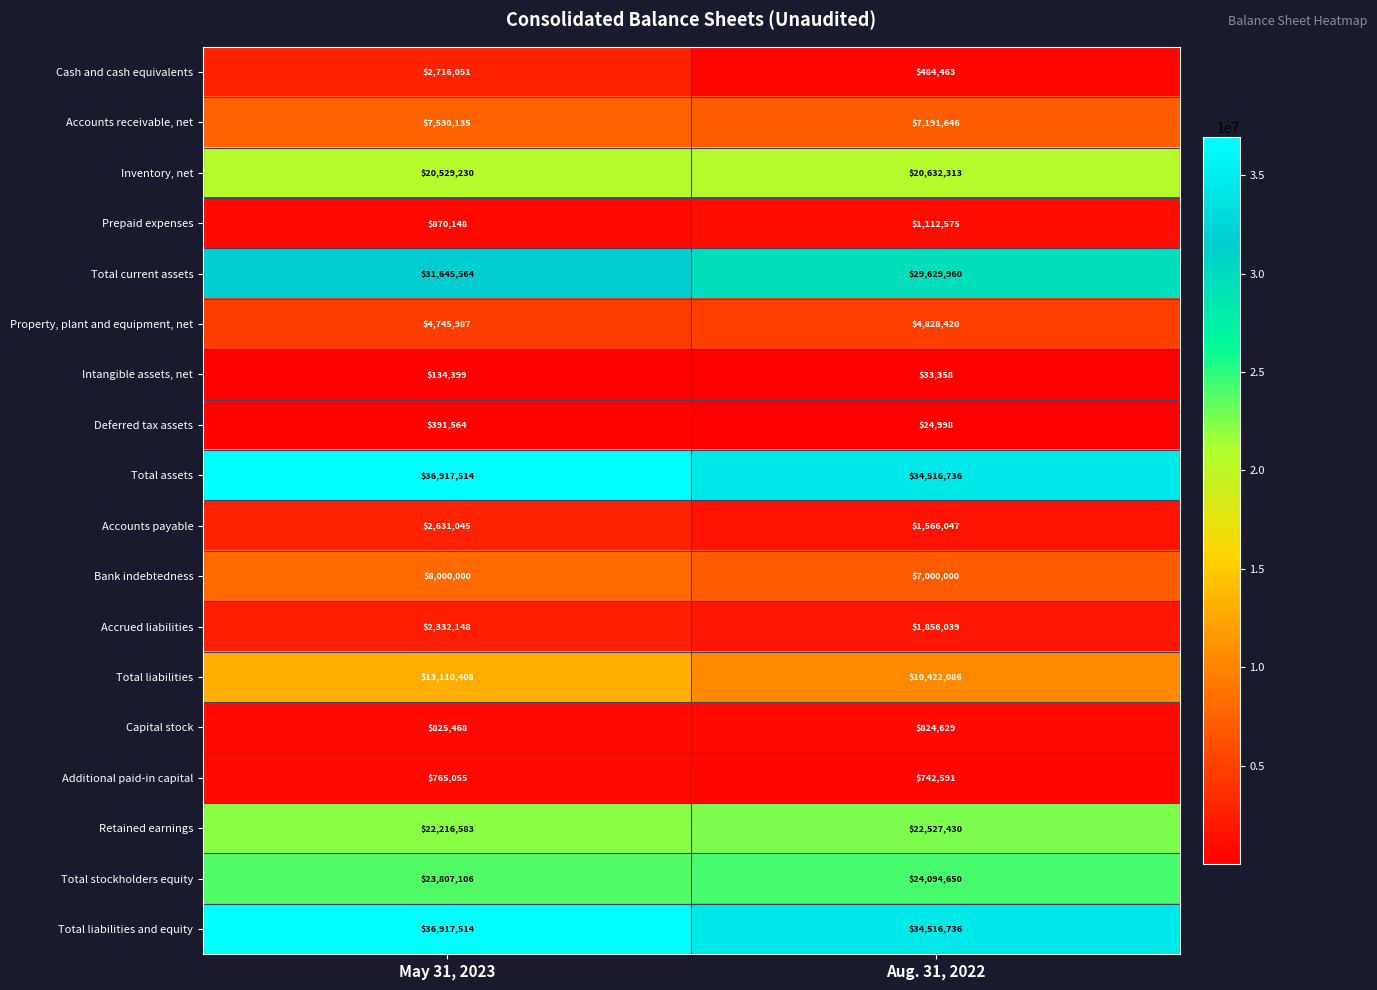

What is the greatest value displayed?

36917514